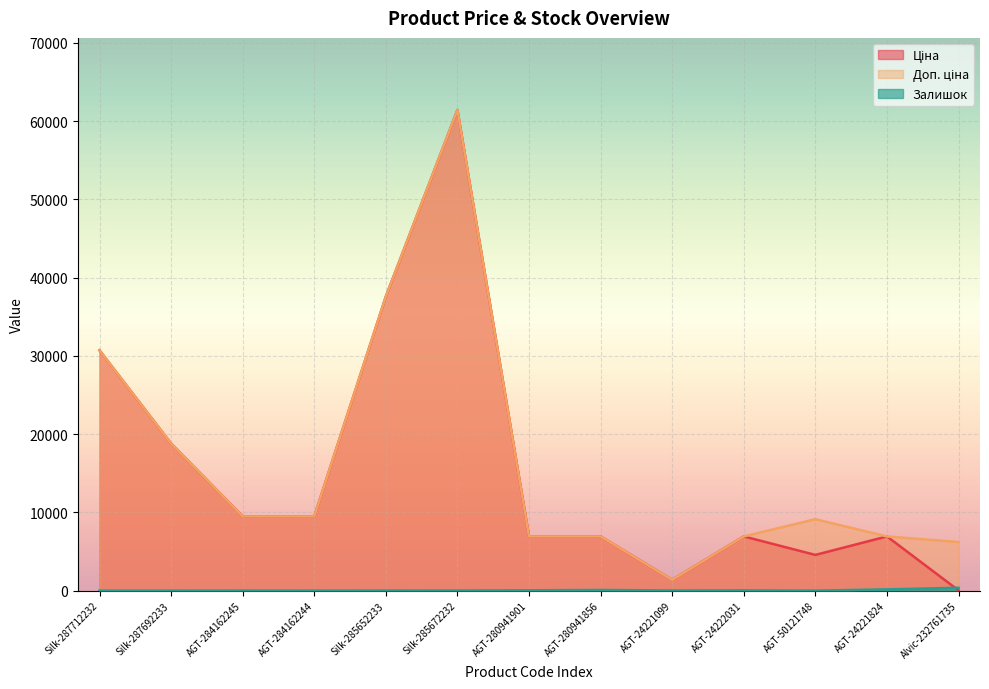

How many interior local peaks does the Доп. ціна series have?

2